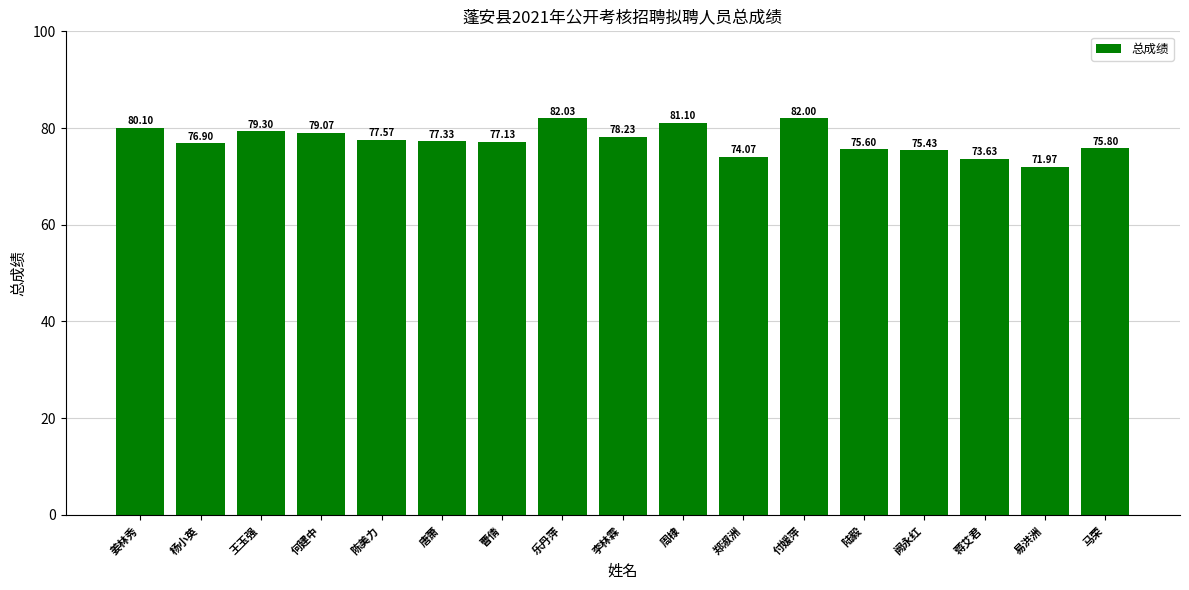

Reading right to left, what are all the values shown in this chart?

75.8	72.0	73.6	75.4	75.6	82.0	74.1	81.1	78.2	82.0	77.1	77.3	77.6	79.1	79.3	76.9	80.1